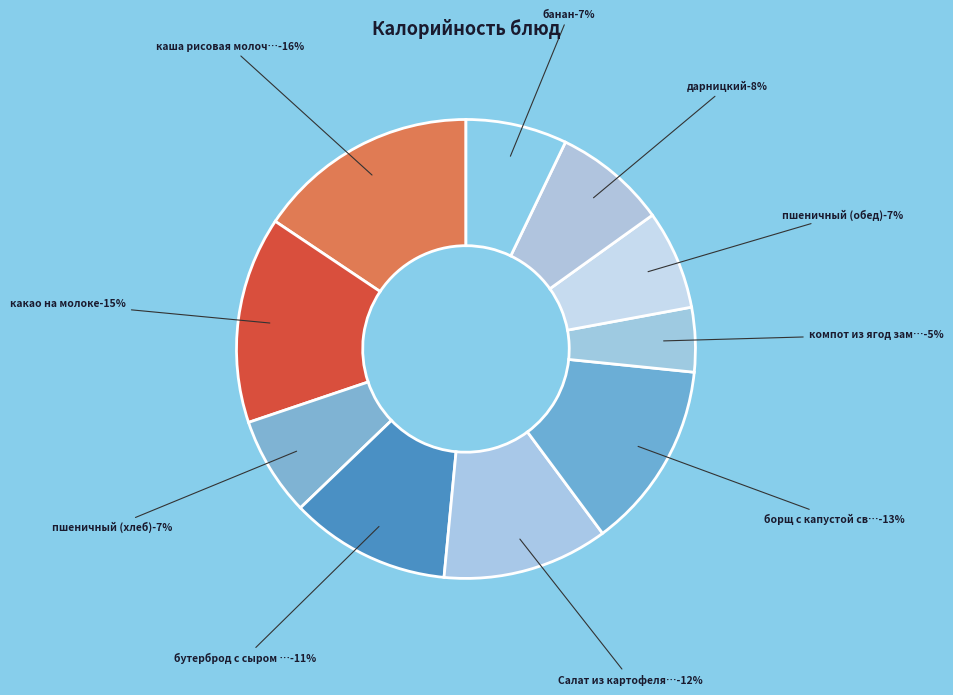

Which slice is the smallest?

компот из ягод замороженных